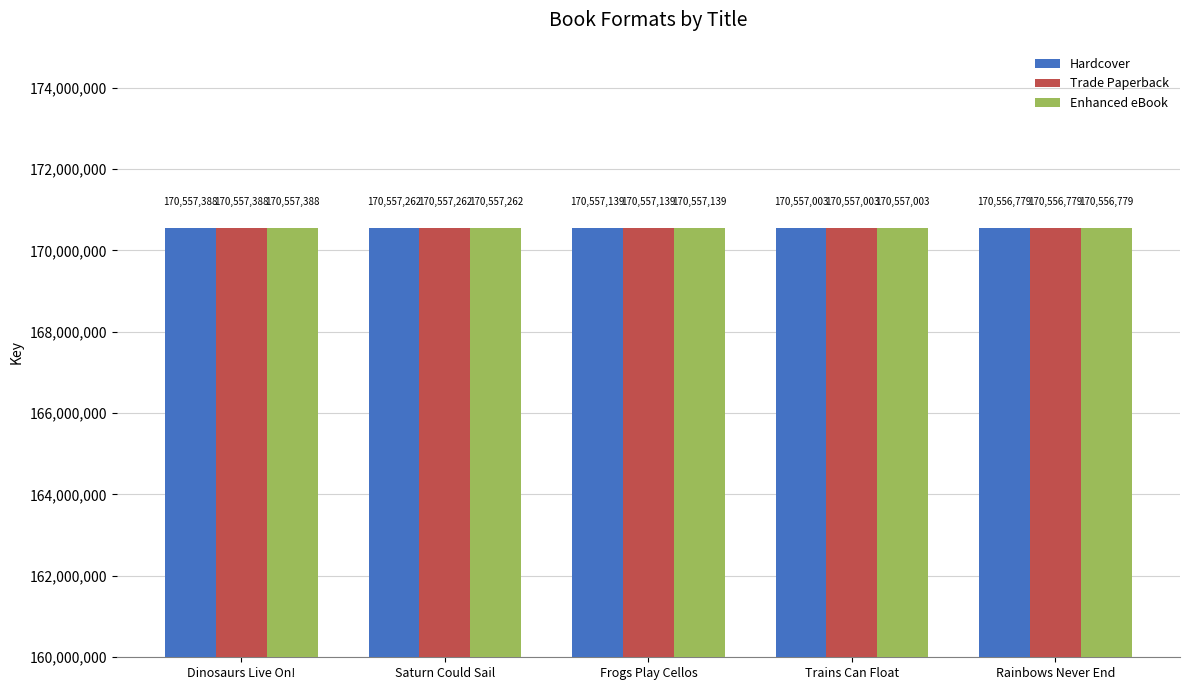

How many data points in Enhanced eBook are less than 170557139?

2